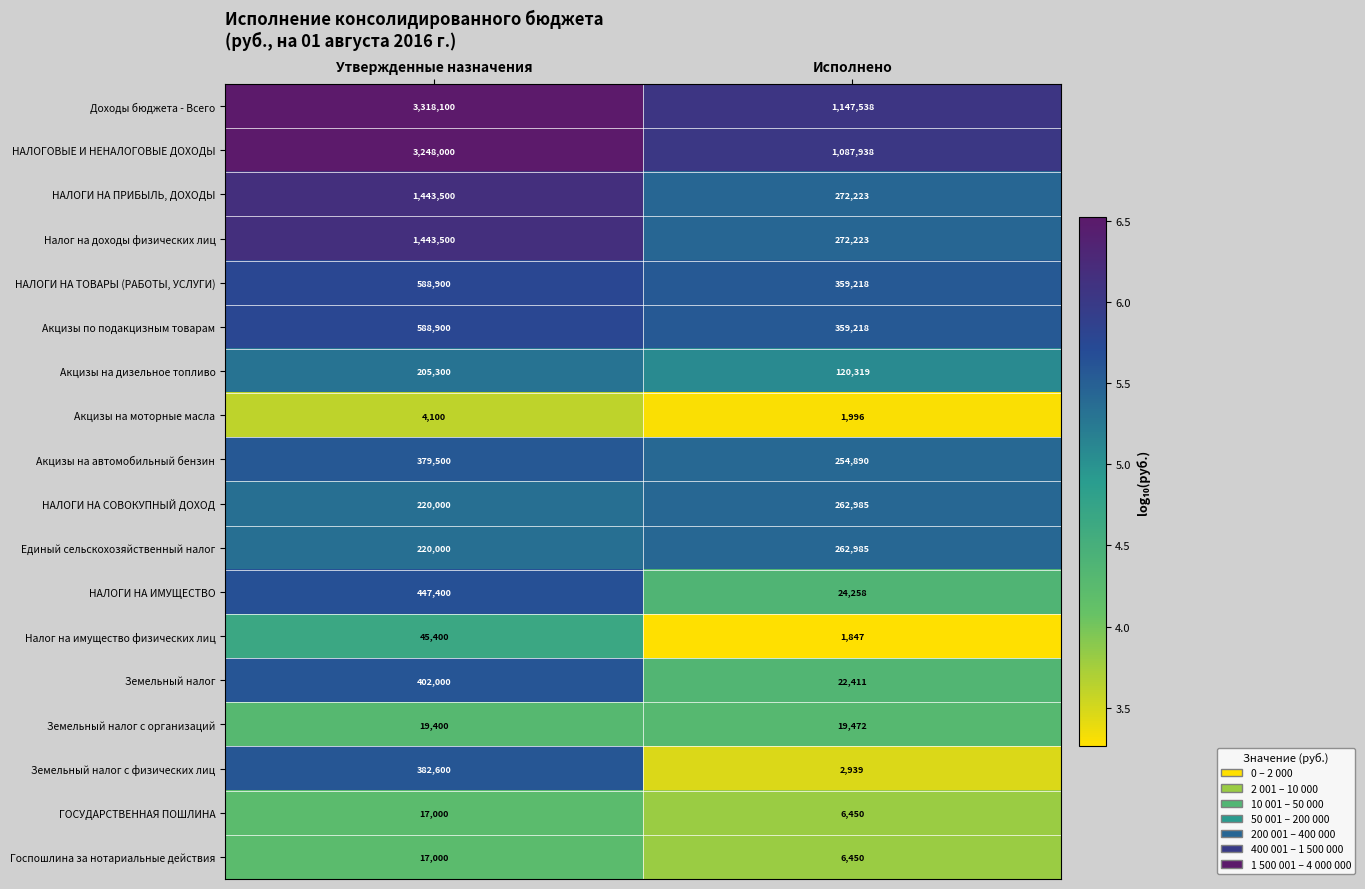

What is the smallest value displayed?

1847